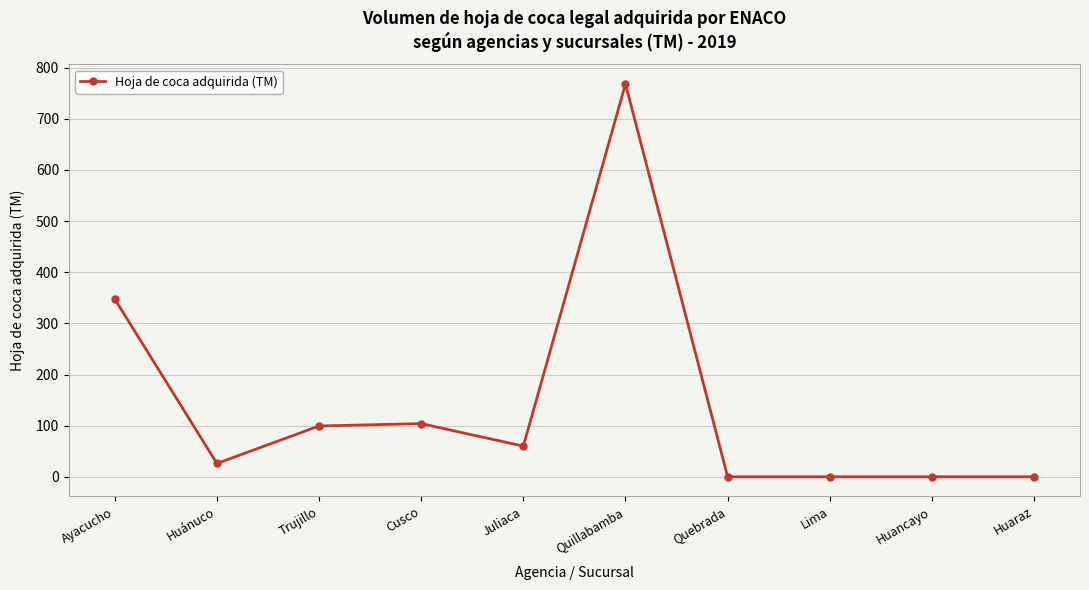

Where is the first local minimum?

Huánuco